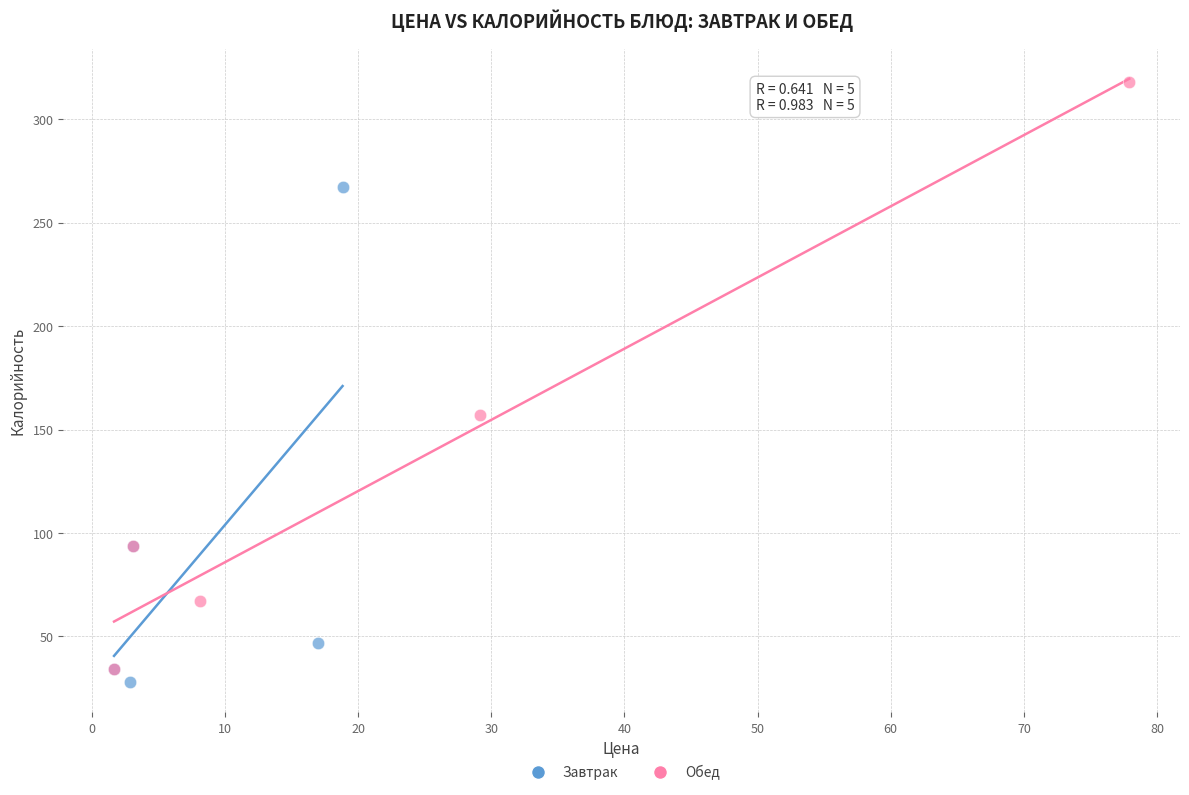

What are all the series names shown in the legend?

Завтрак, Обед